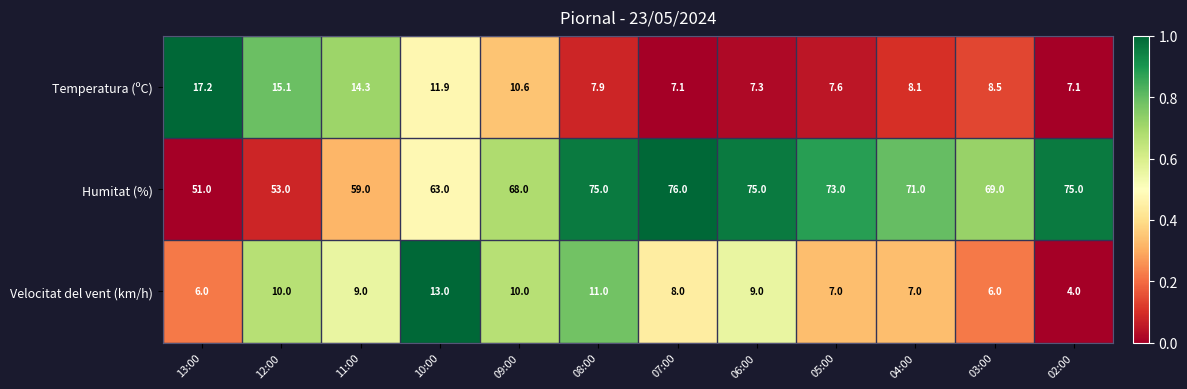

Which series has the largest total across all categories?

Humitat (%)